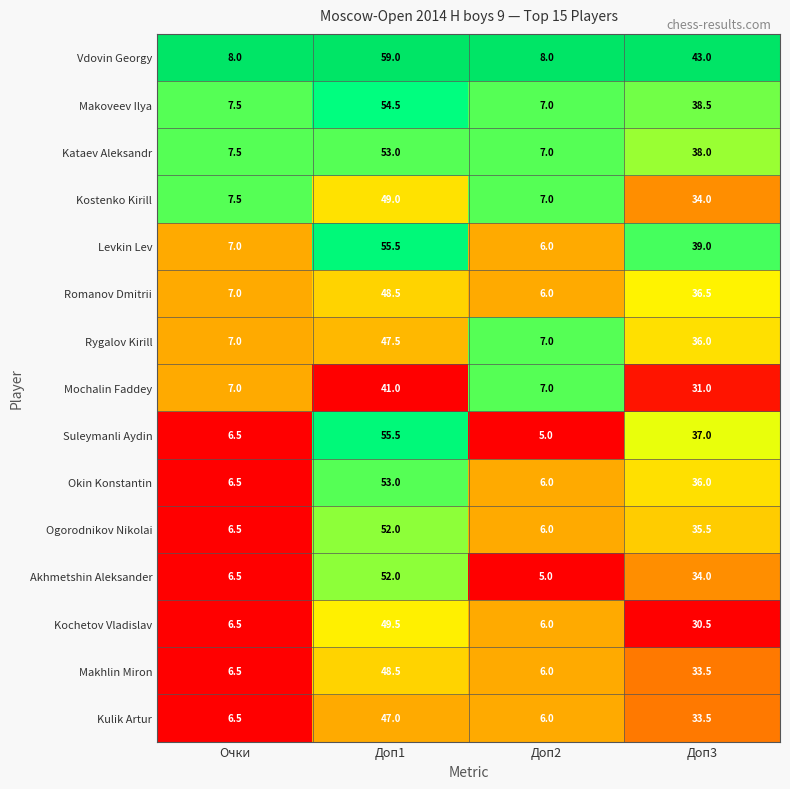

What is the difference between the Ogorodnikov Nikolai values at Доп2 and Доп1?

46.0